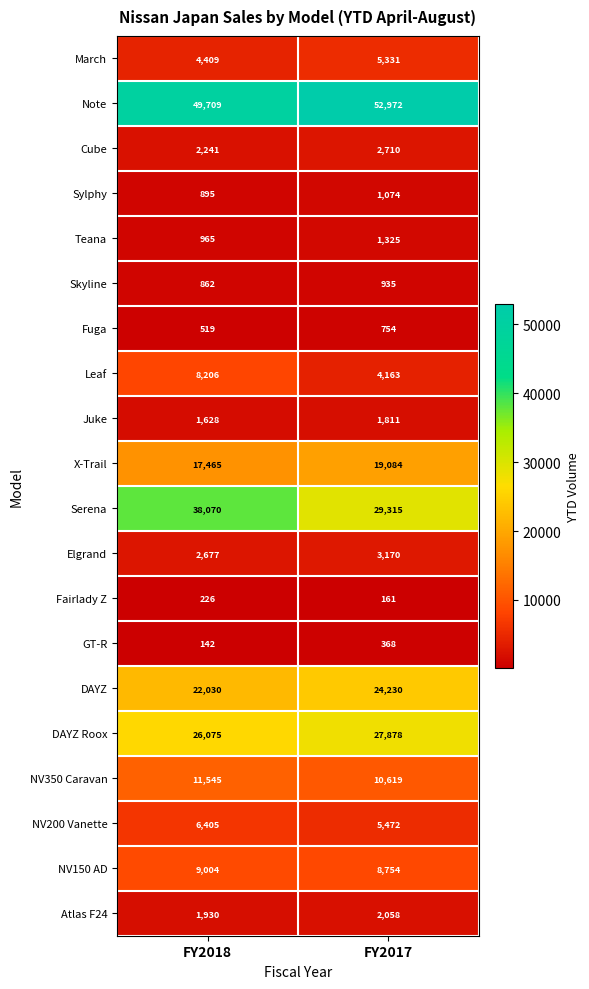

The NV350 Caravan series shows 11545 at FY2018. True or false?

True